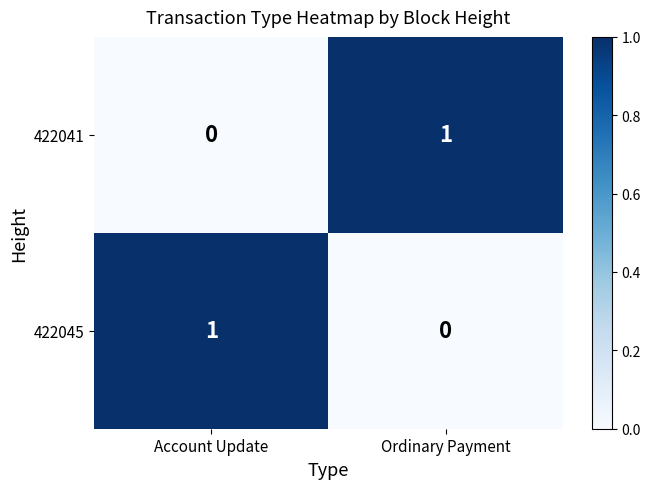

Is the value of 422045 at Ordinary Payment greater than the value of 422041 at Ordinary Payment?

No